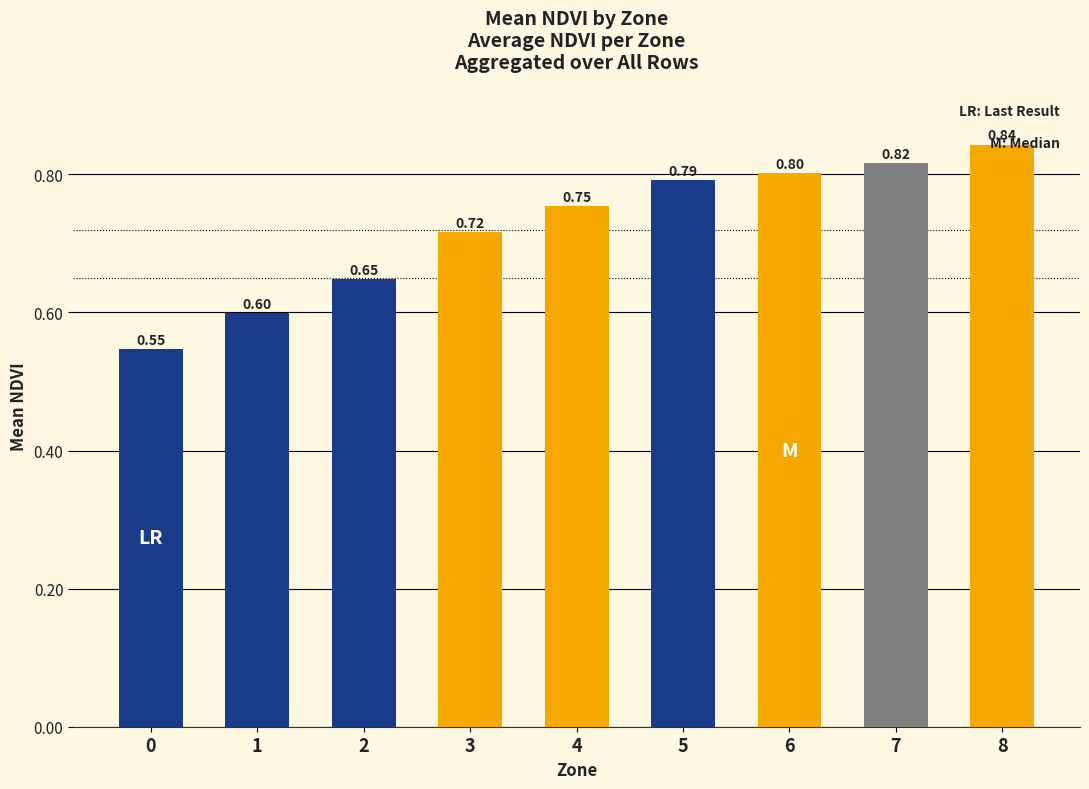

Which has a higher value, 5 or 7?

7